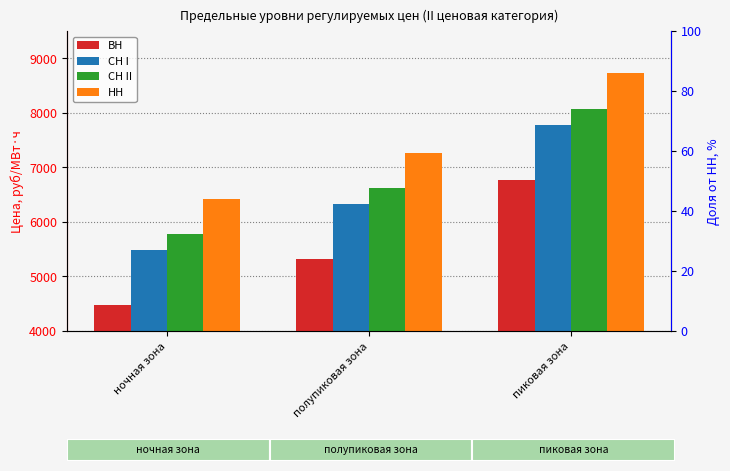

What is the value of the СН I bar at the 3rd from the left?

7780.6